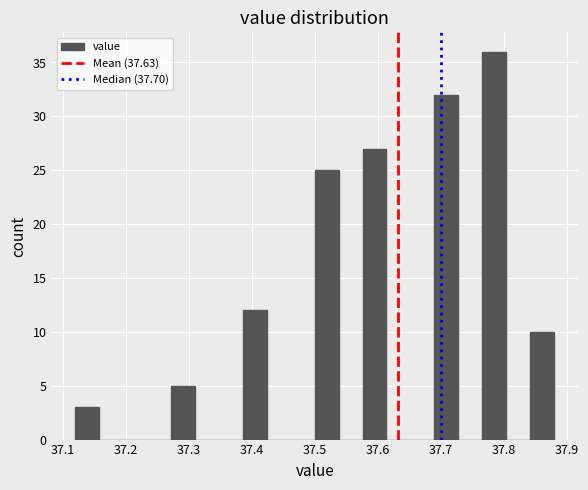

Around what value on the x-axis is the tallest bar? Give the approximate position of its centre, as read against the axis.

37.79